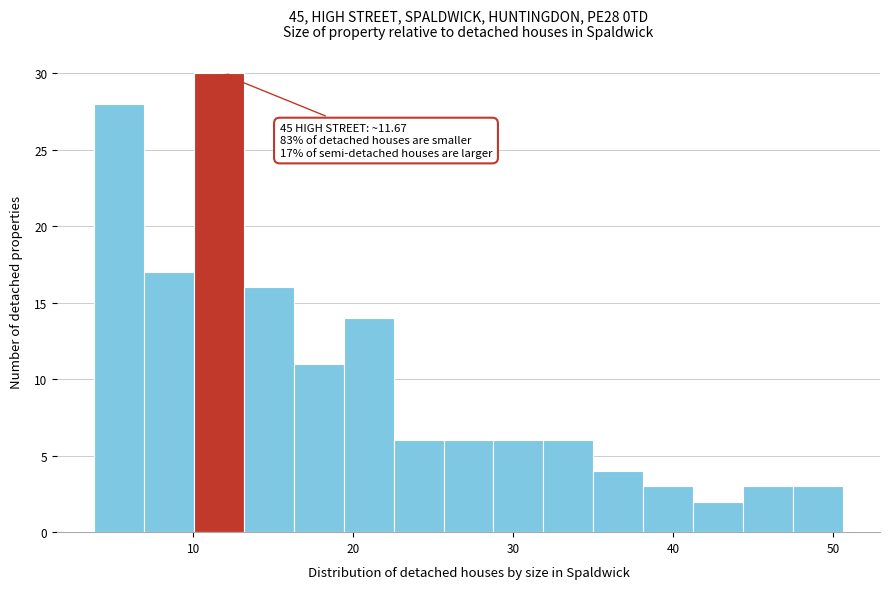

Around what value on the x-axis is the tallest bar? Give the approximate position of its centre, as read against the axis.

12